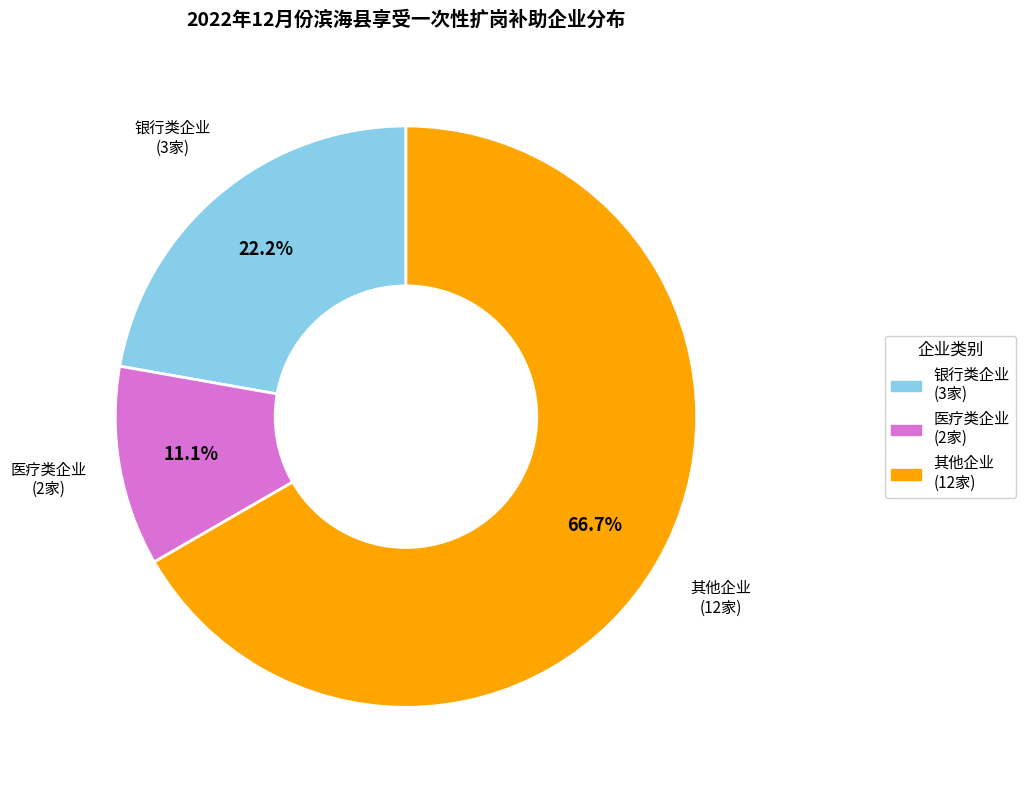

Does any single category account for the majority?

Yes